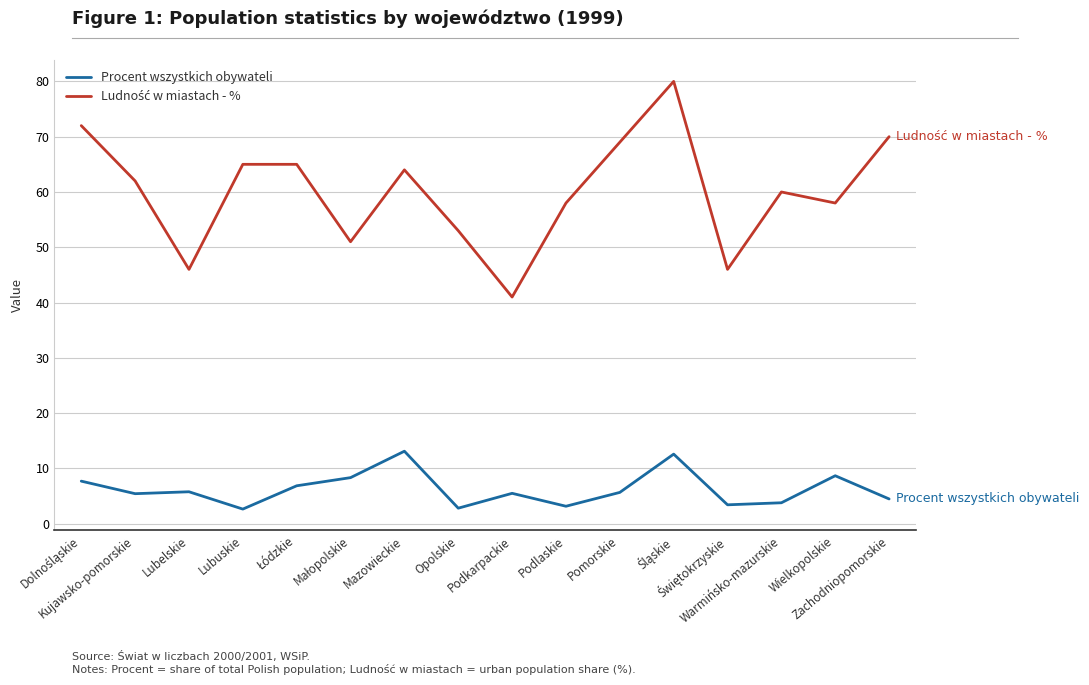

What is the greatest value displayed?

80.0